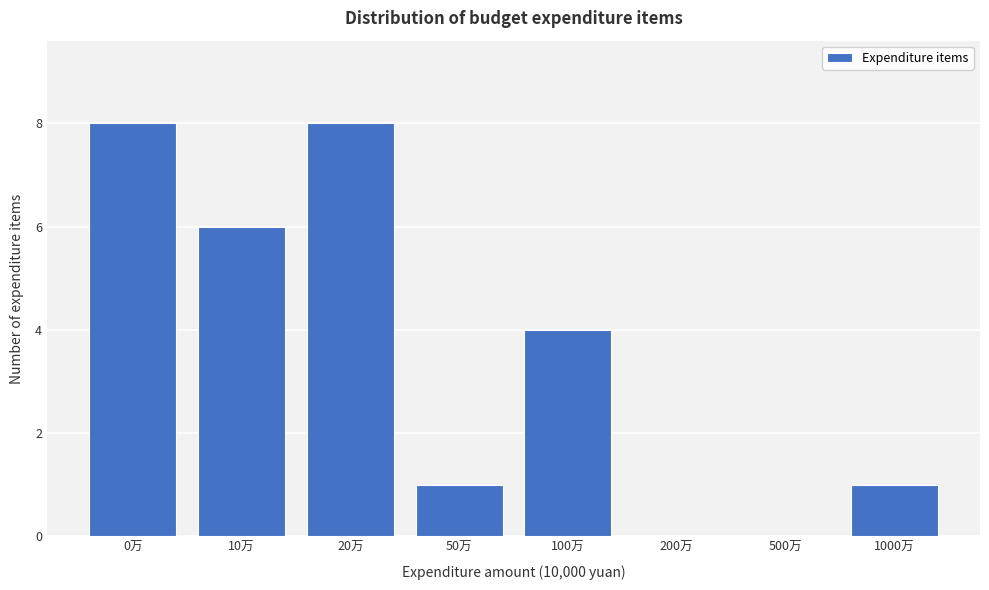

Reading left to right, what are all the values shown in this chart?

0万=8	10万=6	20万=8	50万=1	100万=4	200万=0	500万=0	1000万=1